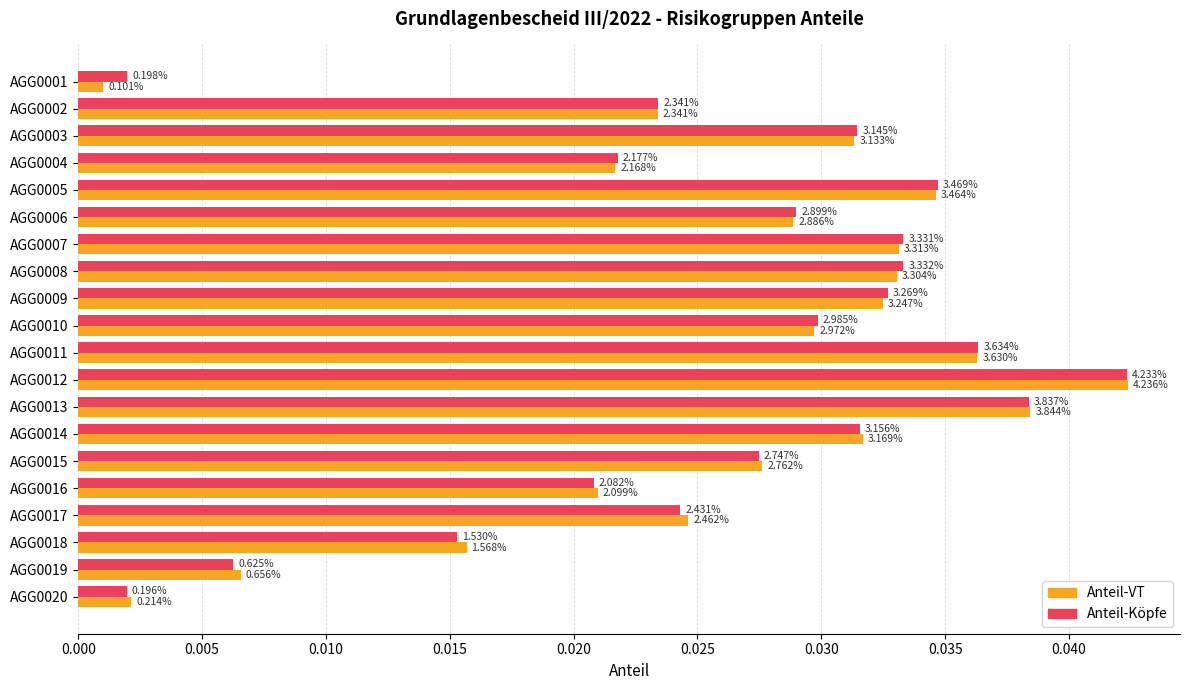

What are all the series names shown in the legend?

Anteil-VT, Anteil-Köpfe